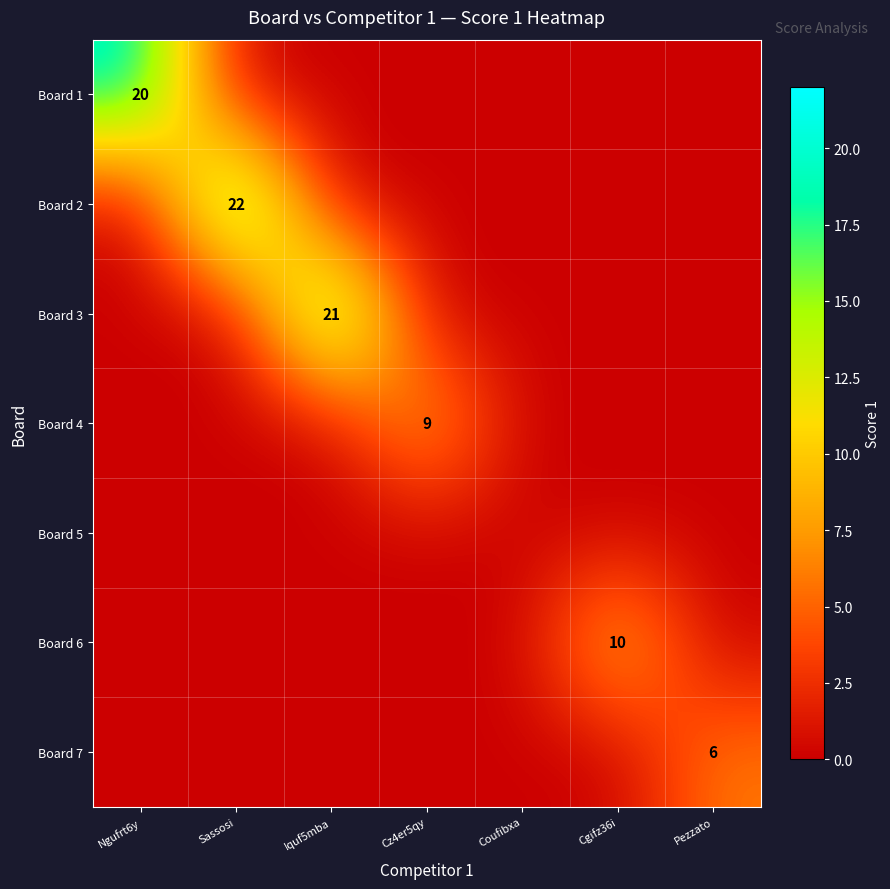

What is the average value of the Board 6 series?

1